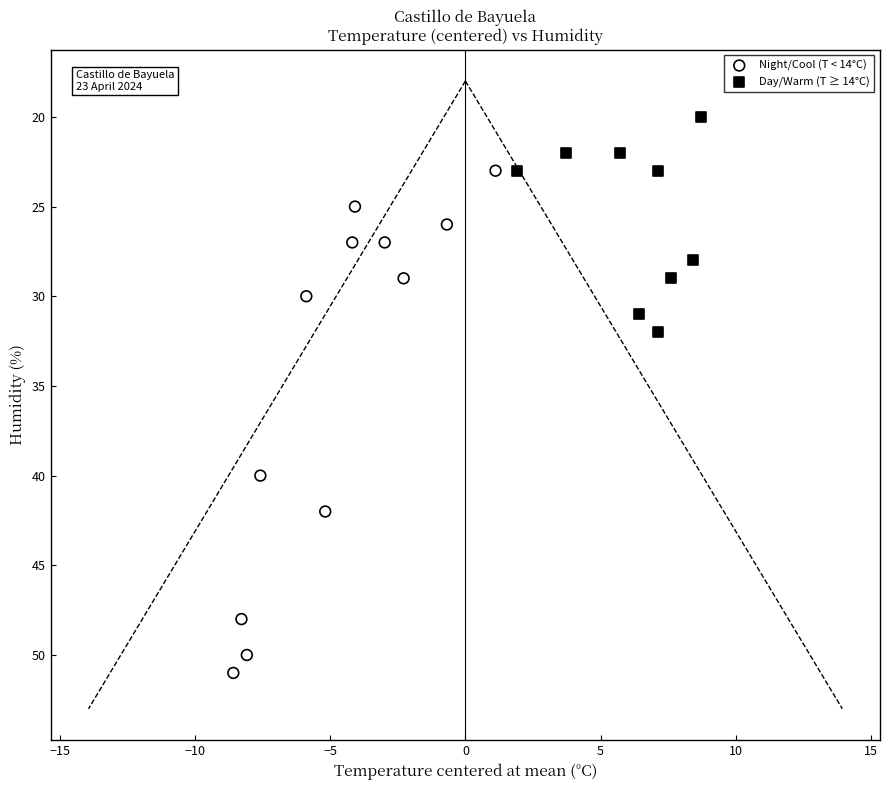

Which series reaches the maximum Y coordinate?

Night/Cool (T < 14°C)